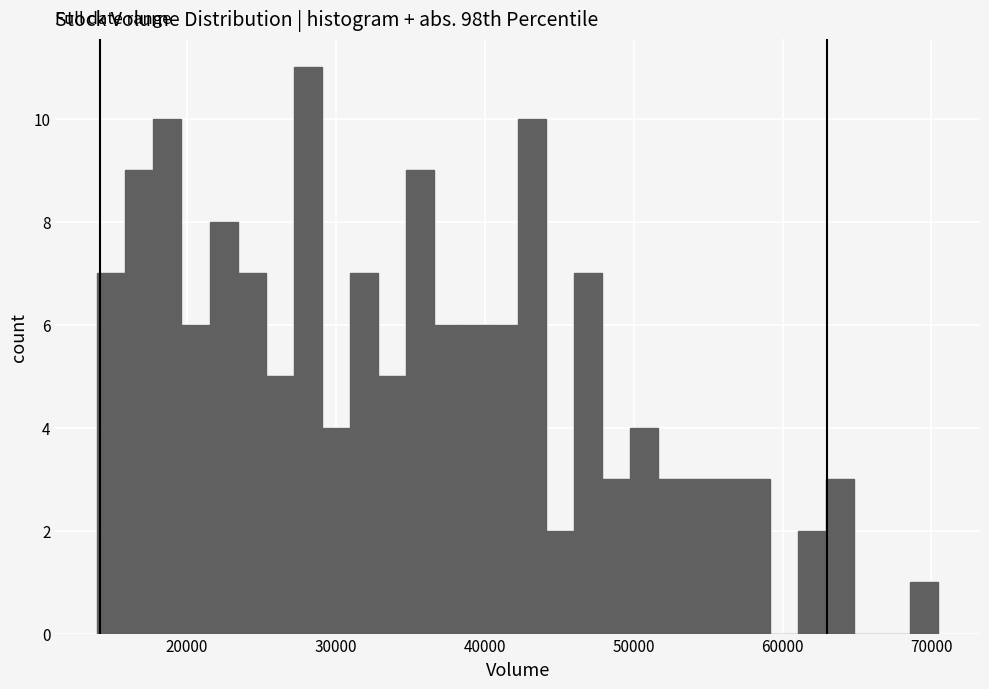

Read against the x-axis, roughly where is the centre of the tallest bar?

28000